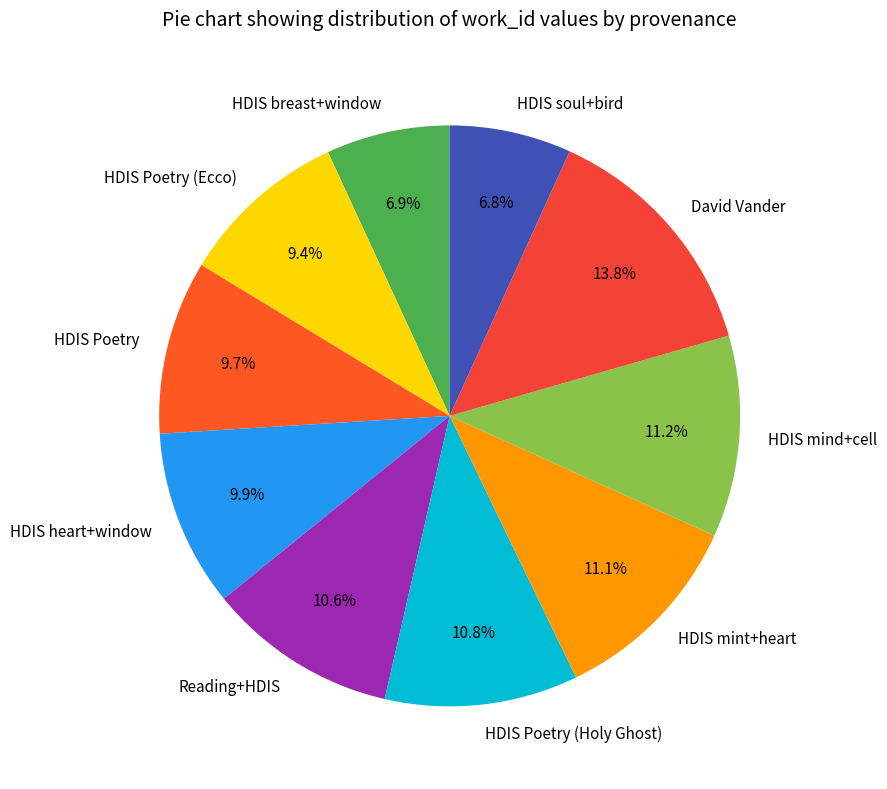

What portion of the pie excludes HDIS mint+heart?

88.9%